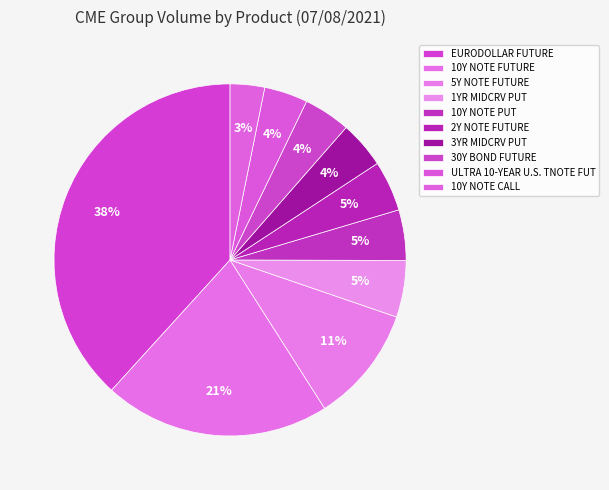

The 10Y NOTE CALL slice represents 3% of the pie. True or false?

True